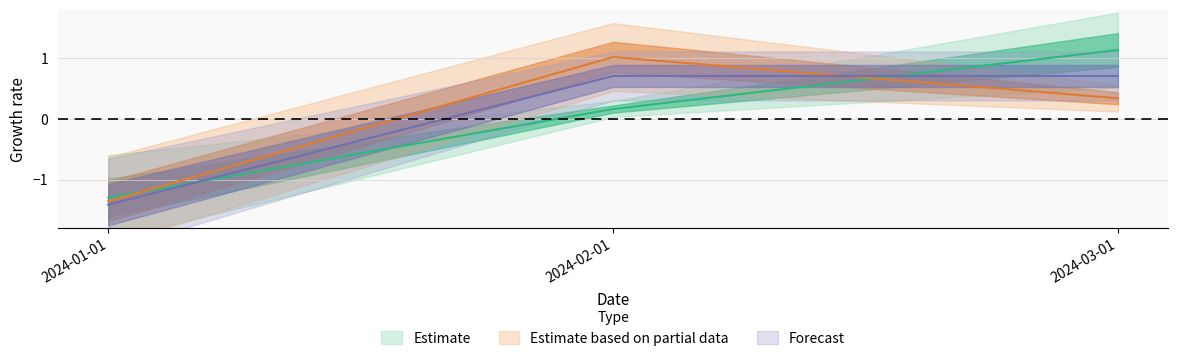

Is the value of Activity Days at 2024-01-01 greater than the value of Users at 2024-01-01?

No